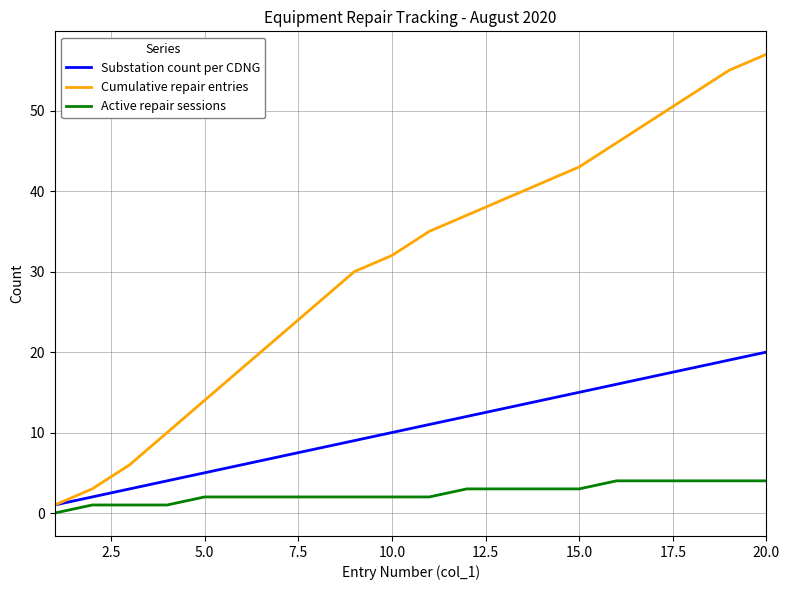

Which series has the widest spread of values?

Cumulative repair entries